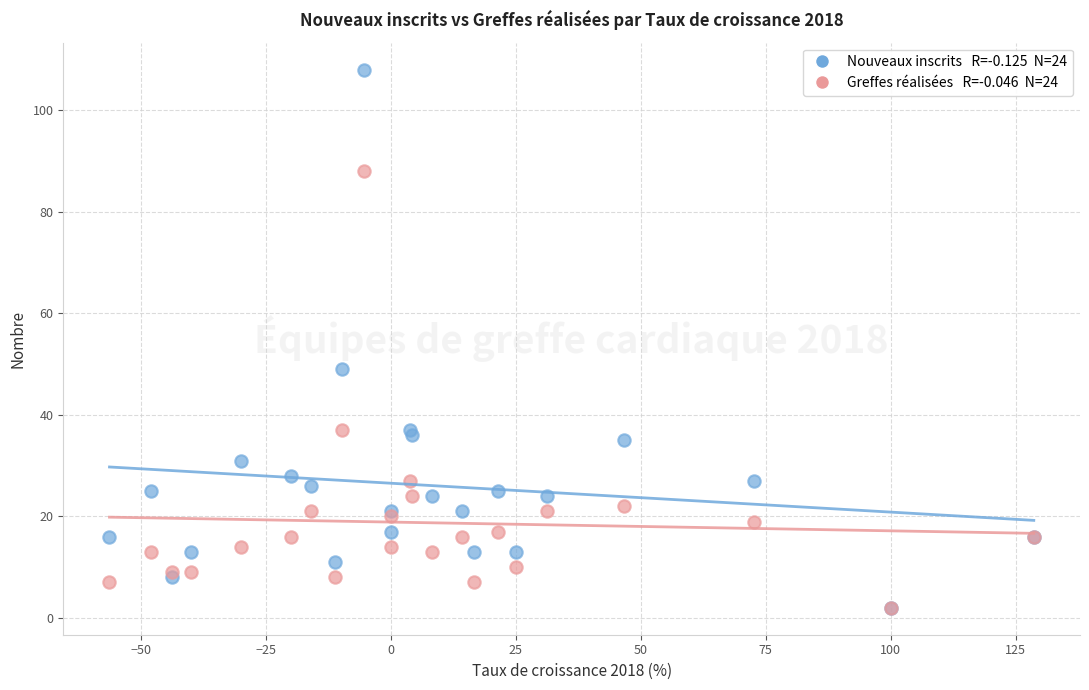

Across all series, what Y value is closest to 55?

49